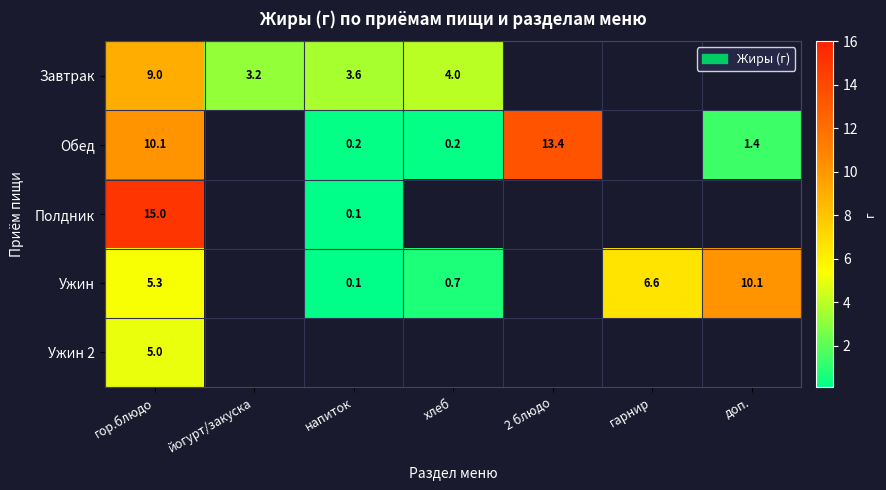

The value of Обед at хлеб is 0.2. True or false?

True